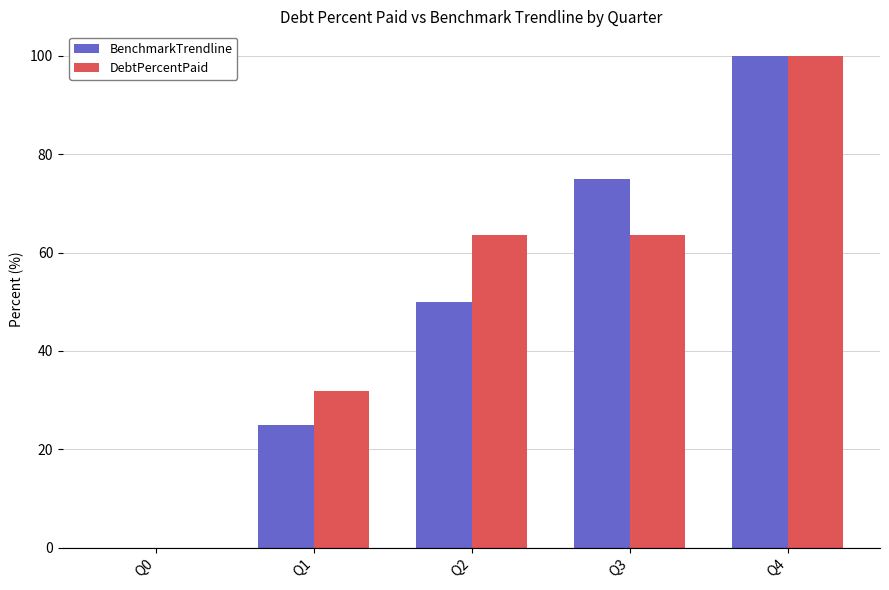

What are all the series names shown in the legend?

BenchmarkTrendline, DebtPercentPaid